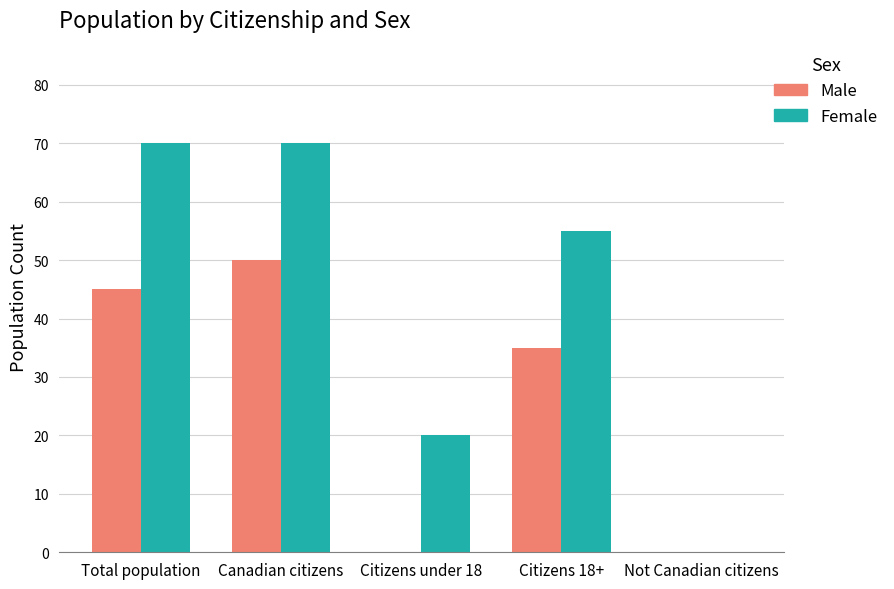

What is the total value across all series at Canadian citizens?

120